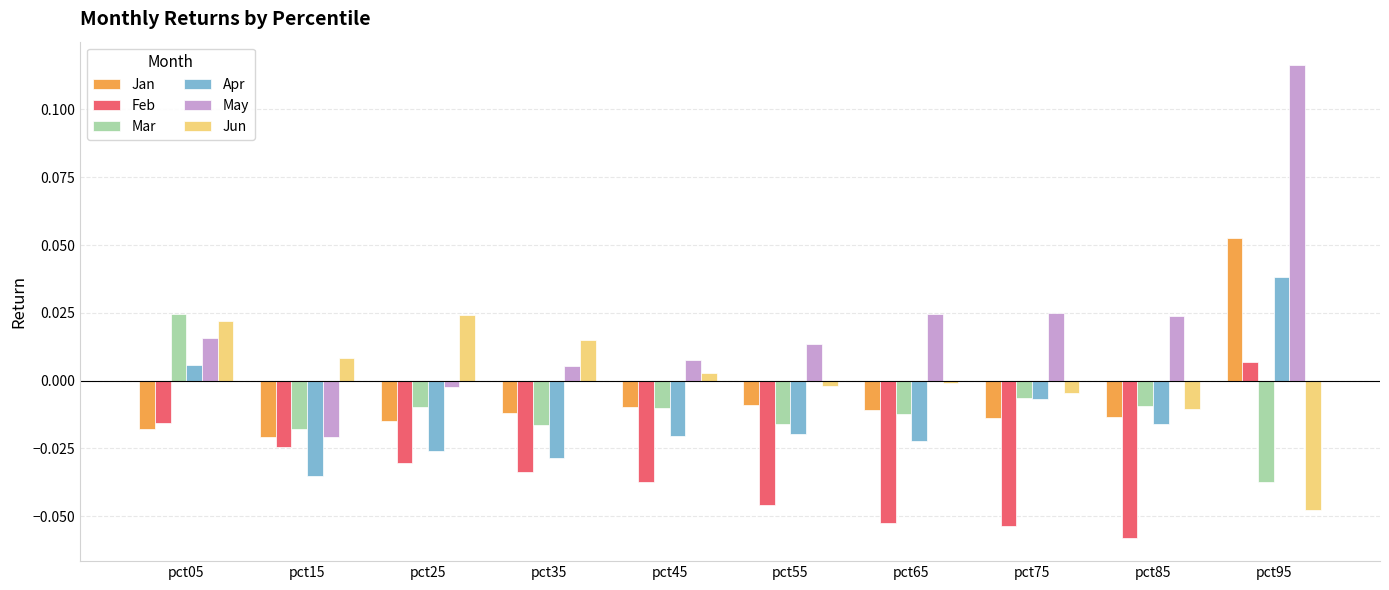

At which category is the sum across all series the highest?

pct95